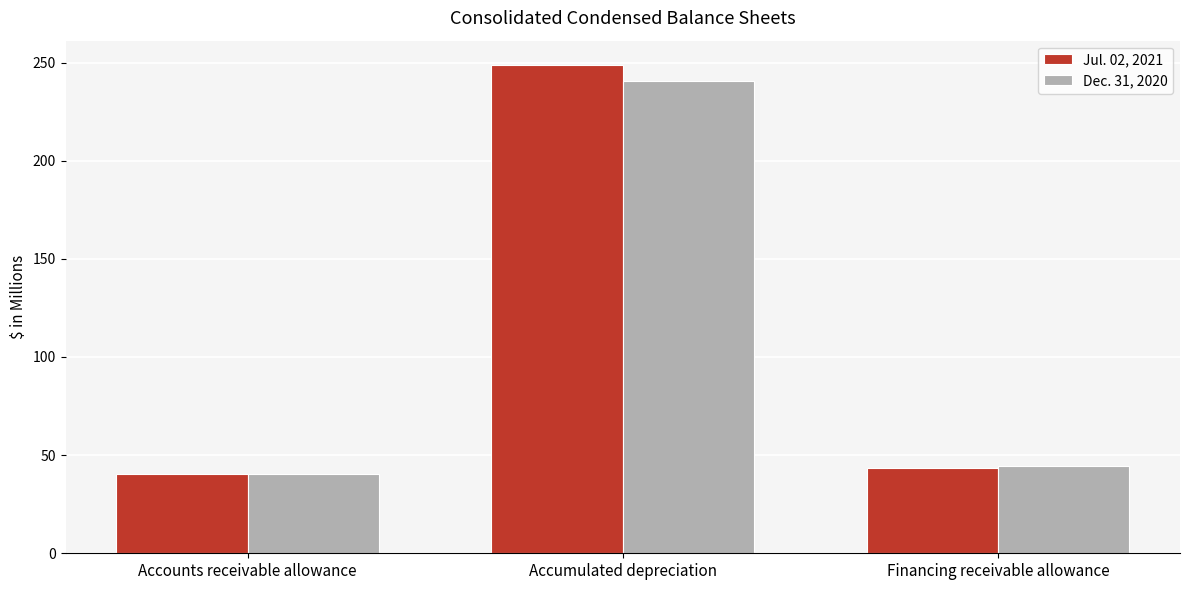

Rank the series at Financing receivable allowance from lowest to highest value.

Jul. 02, 2021, Dec. 31, 2020